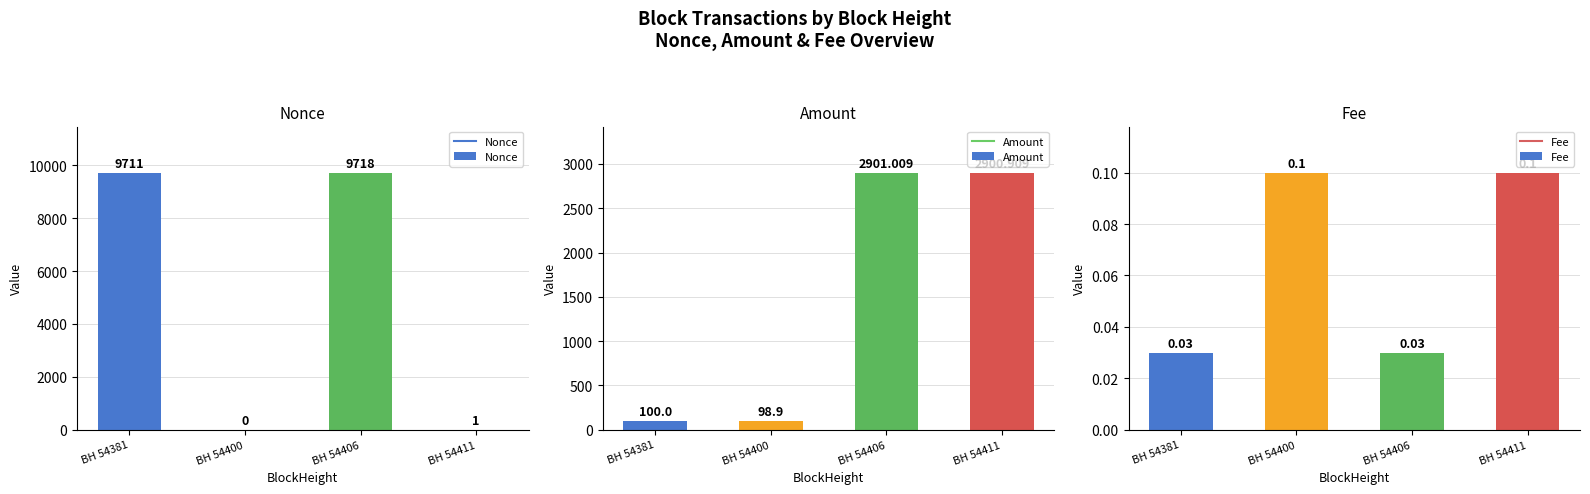

The value of Nonce at BH 54400 is 0.0. True or false?

True